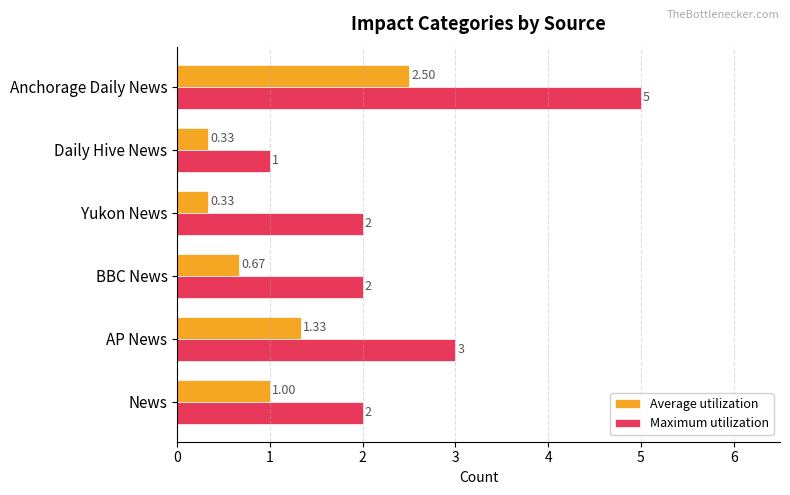

What is the highest value of the Maximum utilization series?

5.0